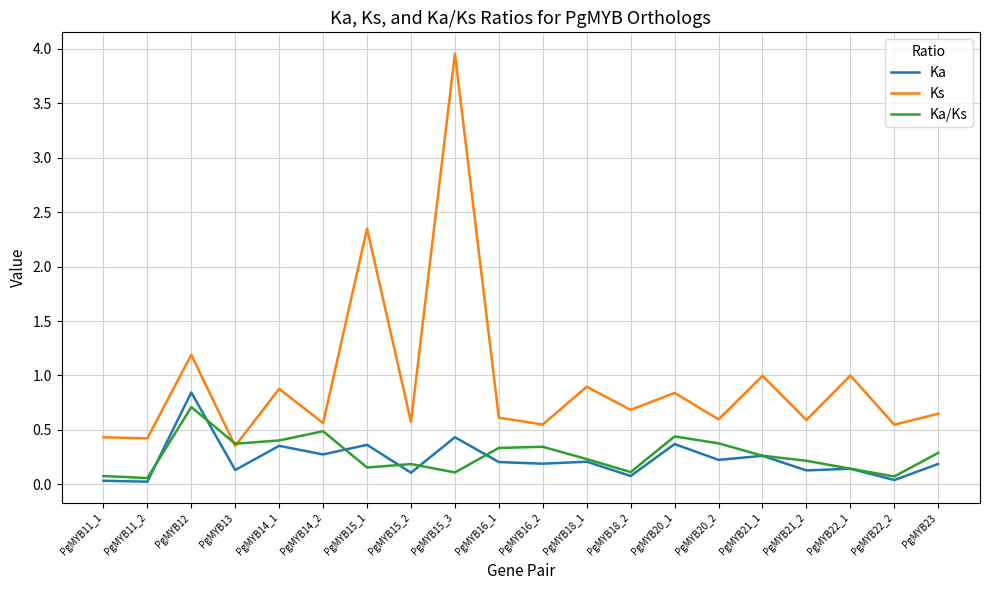

Which category has the highest value across all series?

PgMYB15_3